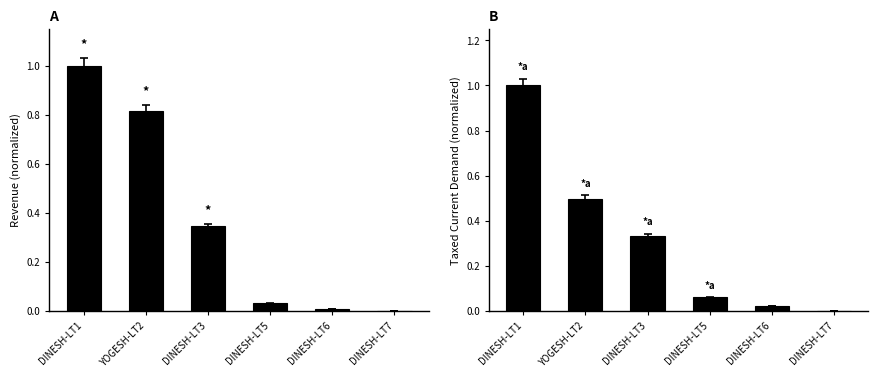

What is the approximate value of Taxed Current Demand at DINESH-LT3?

0.3